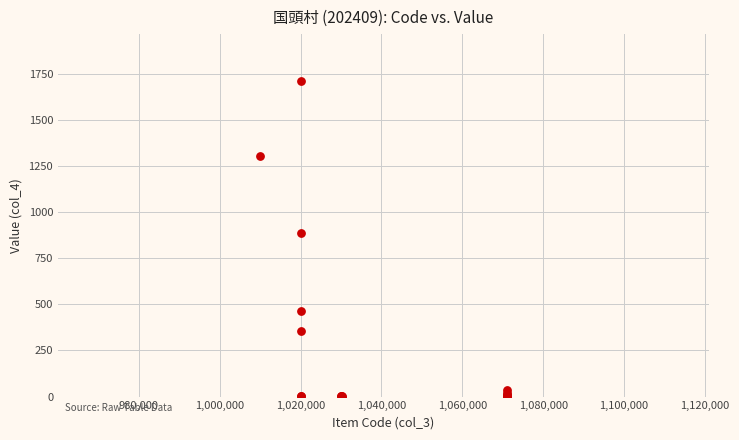

What Y value in the scatter plot is closest to 854?

887